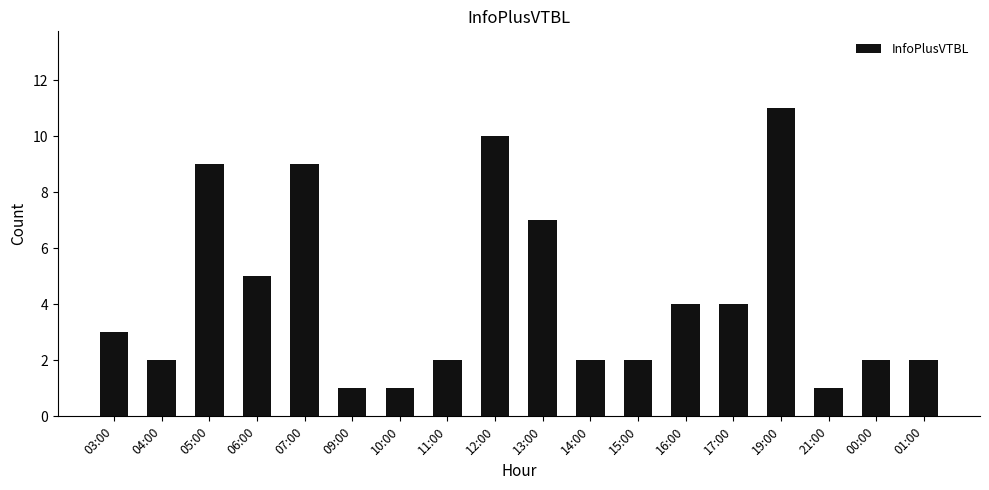

What is the value of the 9th bar from the left?

10